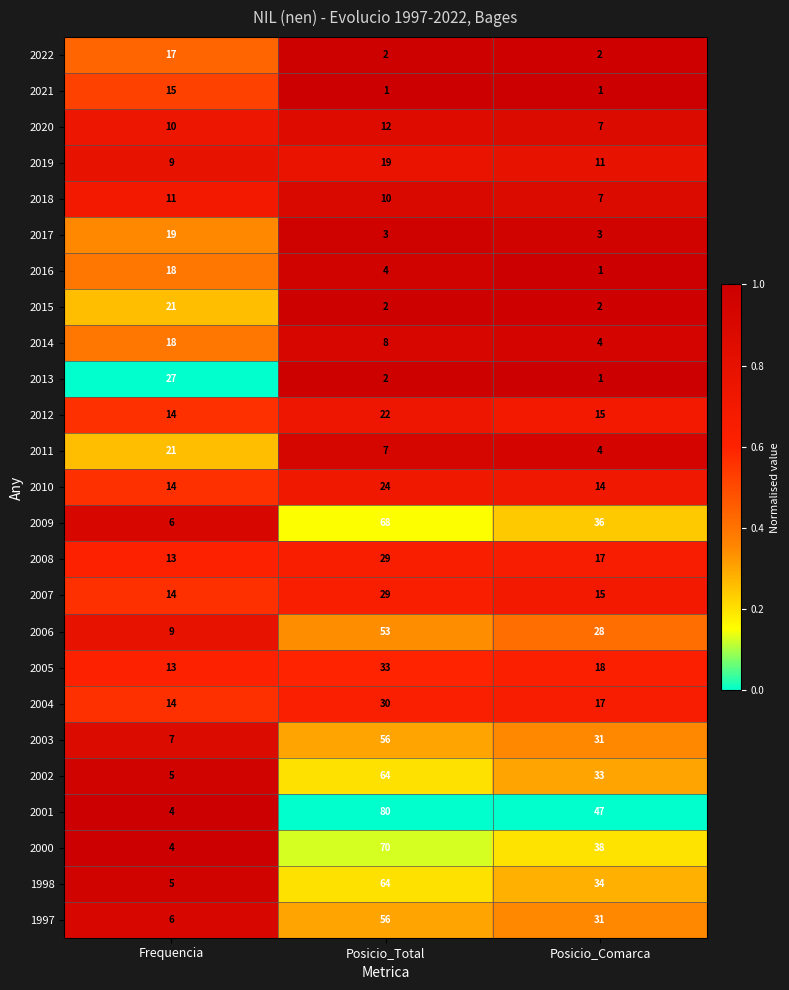

The 2000 series shows 4 at Frequencia. True or false?

True